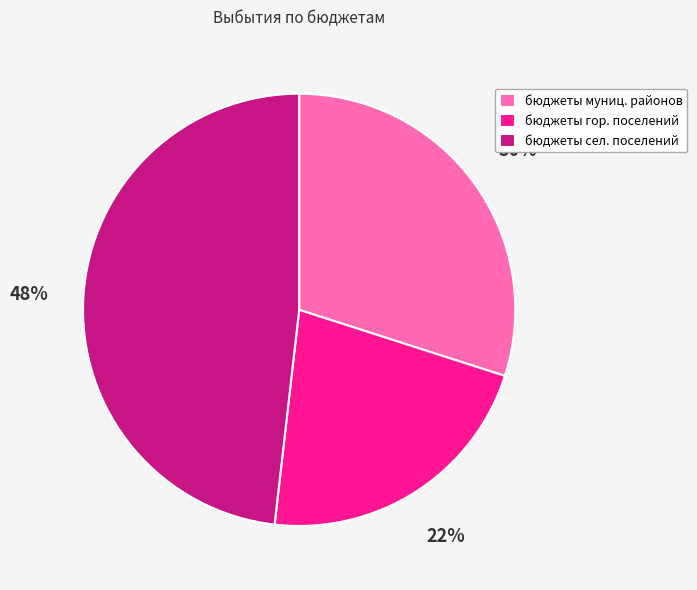

Is бюджеты сел. поселений the majority of the pie?

No